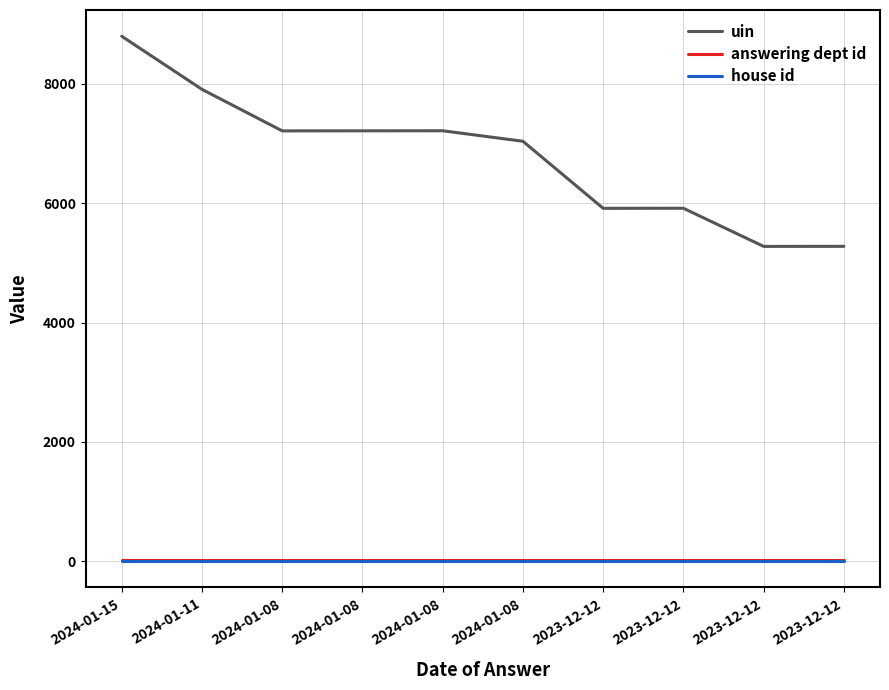

Reading right to left, list all the values displayed in this chart.

uin: 2023-12-12=5278	2023-12-12=5277	2023-12-12=5916	2023-12-12=5915	2024-01-08=7039	2024-01-08=7215	2024-01-08=7214	2024-01-08=7213	2024-01-11=7909	2024-01-15=8799
answering dept id: 2023-12-12=18	2023-12-12=18	2023-12-12=18	2023-12-12=18	2024-01-08=18	2024-01-08=18	2024-01-08=18	2024-01-08=18	2024-01-11=18	2024-01-15=18
house id: 2023-12-12=1	2023-12-12=1	2023-12-12=1	2023-12-12=1	2024-01-08=1	2024-01-08=1	2024-01-08=1	2024-01-08=1	2024-01-11=1	2024-01-15=1